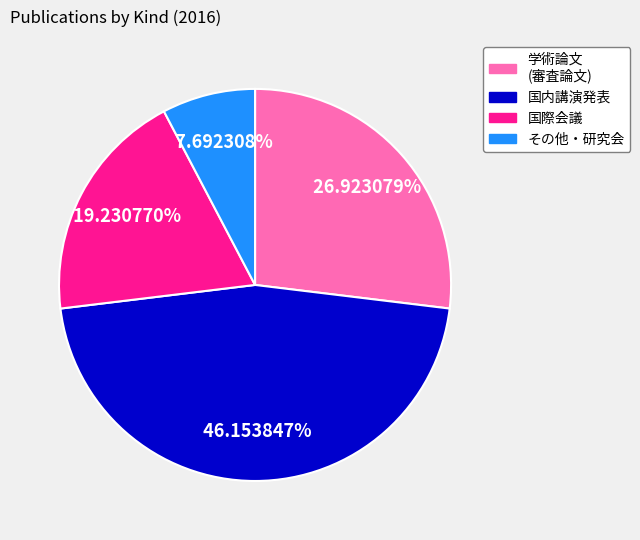

Rank the categories by value from highest to lowest.

国内講演発表, 学術論文 (審査論文), 国際会議, その他・研究会